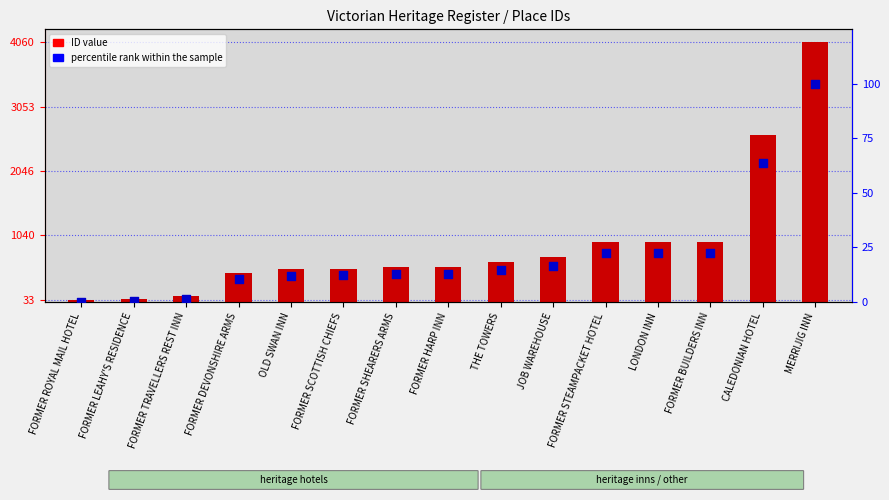

Which series reaches the minimum Y coordinate?

percentile rank within the sample